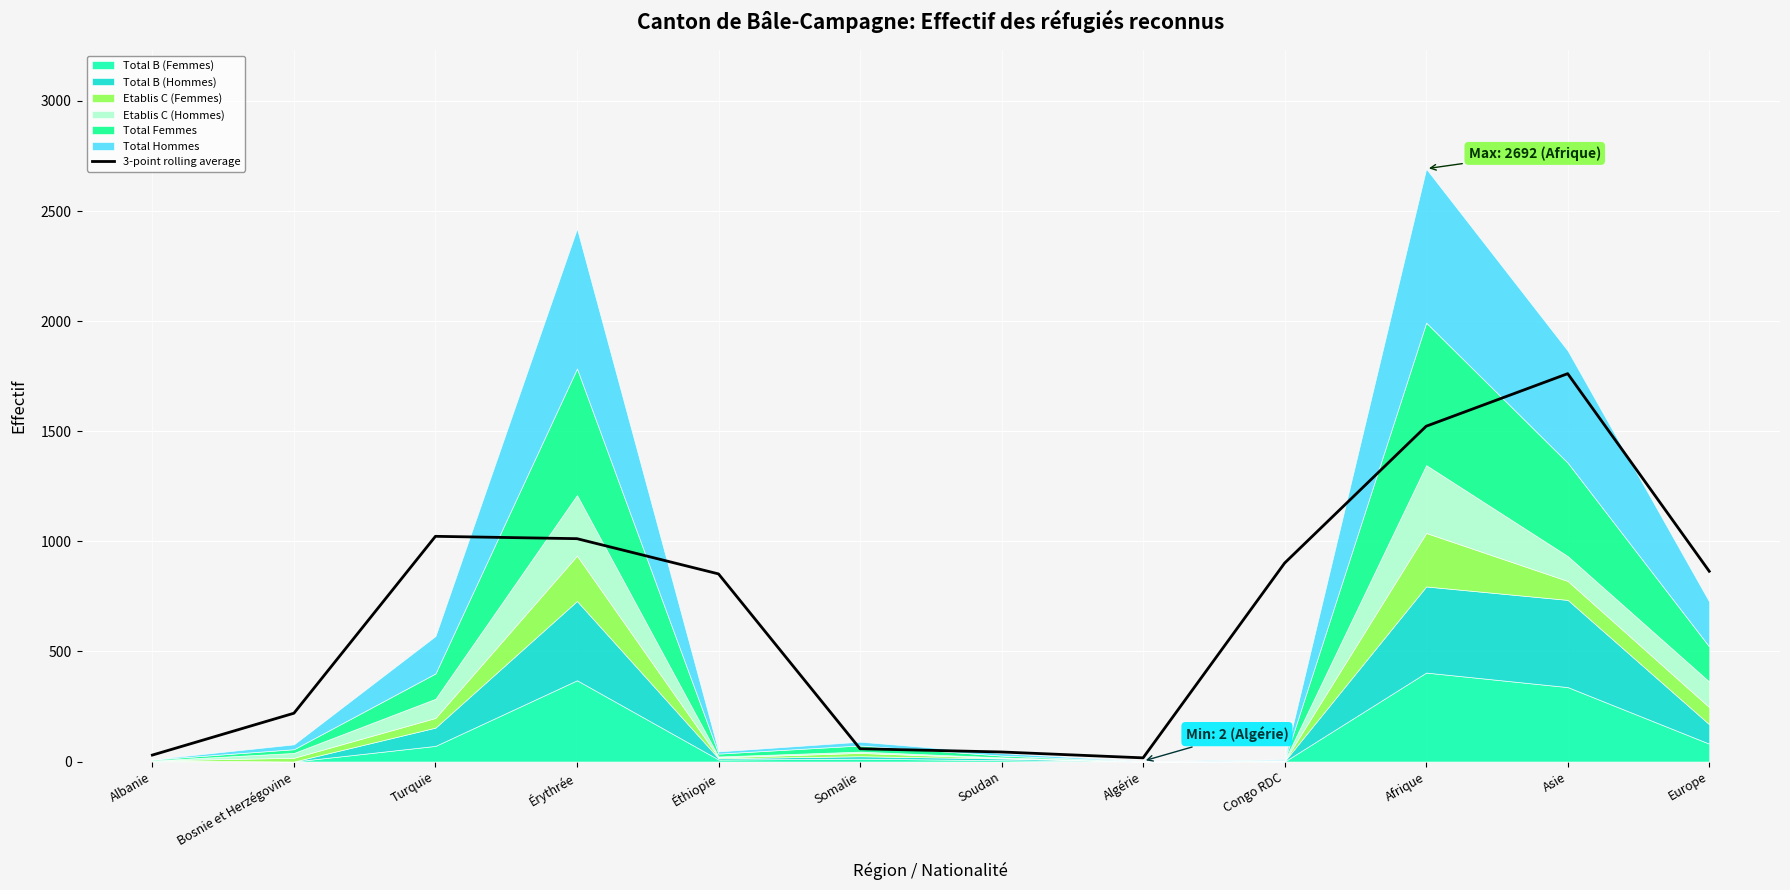

Rank the categories by value from lowest to highest.

Algérie, Albanie, Soudan, Somalie, Bosnie et Herzégovine, Éthiopie, Europe, Congo RDC, Érythrée, Turquie, Afrique, Asie